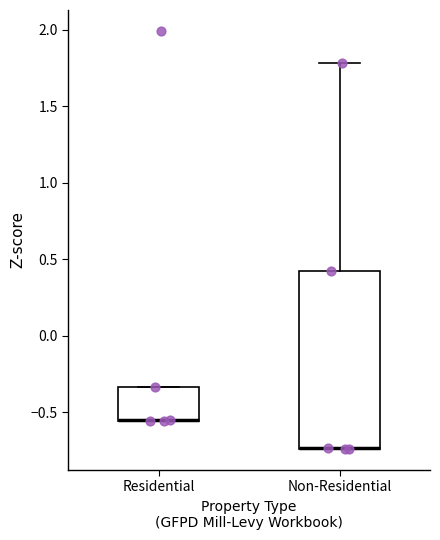

Reading left to right, read every box against the y-axis: the position of its median line, the range the box covers, and the ends of its whiskers. The values are not printed on the chart, so give them approximately, as read against the axis.

Residential: median -0.55 (drawn on the box's lower edge), box -0.55 to -0.35, whiskers -0.55 to -0.35
Non-Residential: median -0.75 (drawn on the box's lower edge), box -0.75 to 0.45, whiskers -0.75 to 1.80